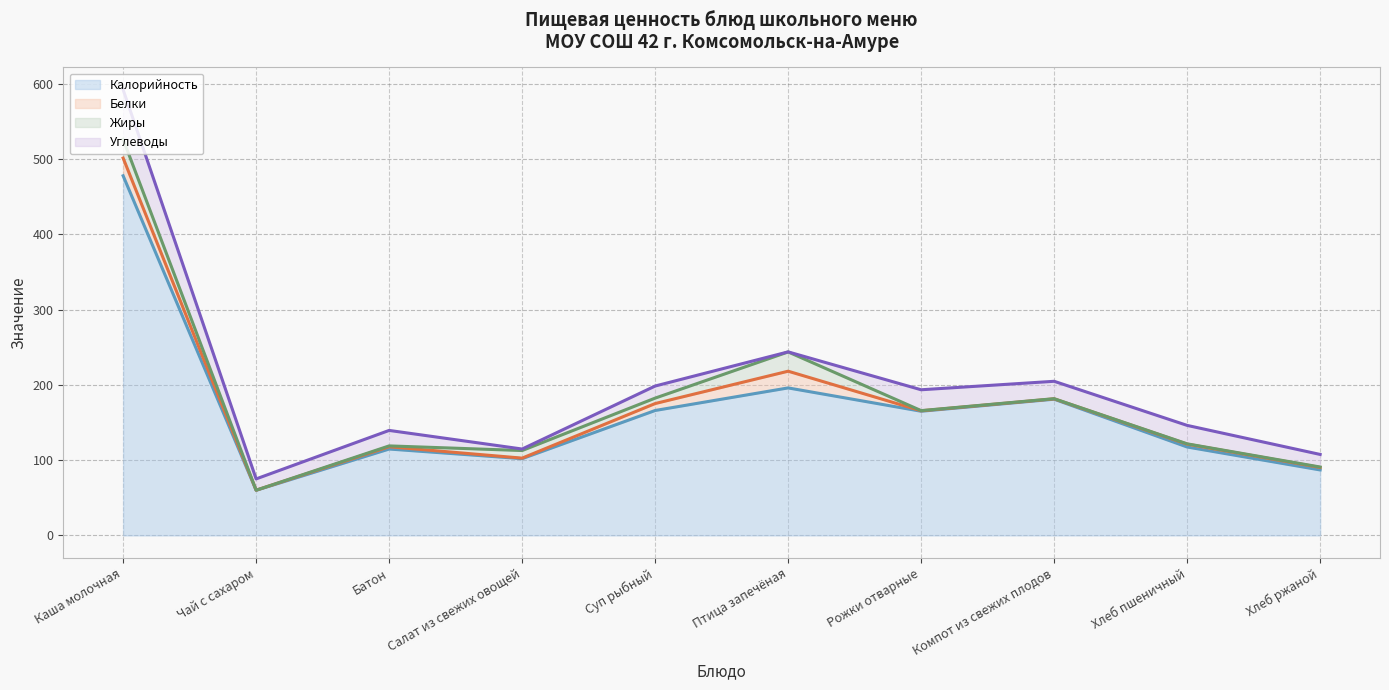

Count the number of data series in this chart.

4